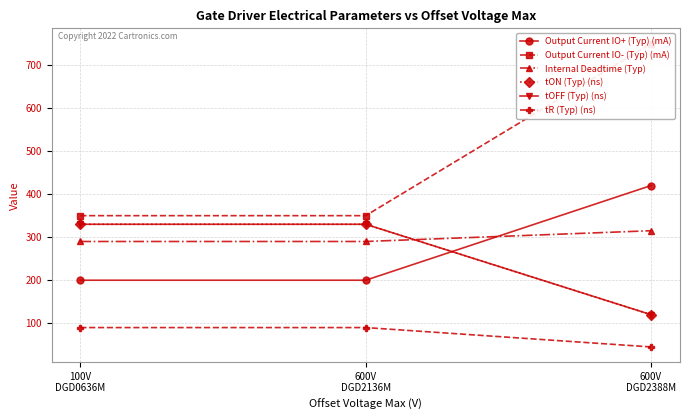

The tR (Typ) (ns) series shows 90 at 100V
DGD0636M. True or false?

True